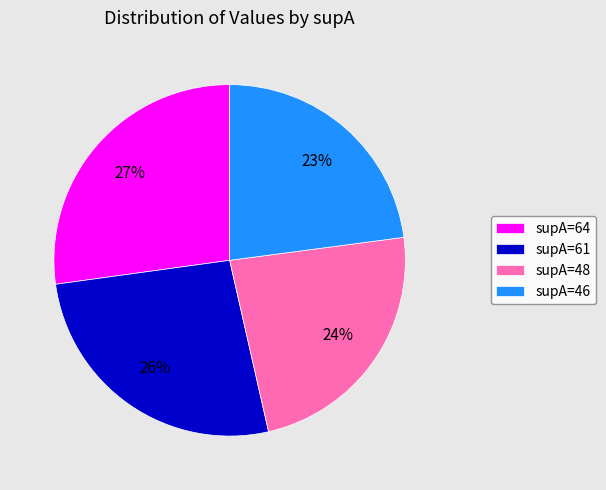

How many segments does this pie chart have?

4